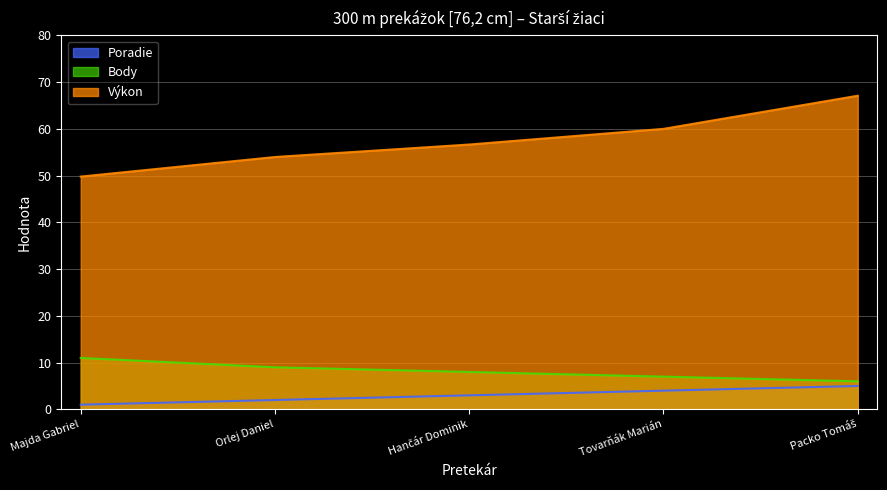

What is the label of the 5th point from the right?

Majda Gabriel